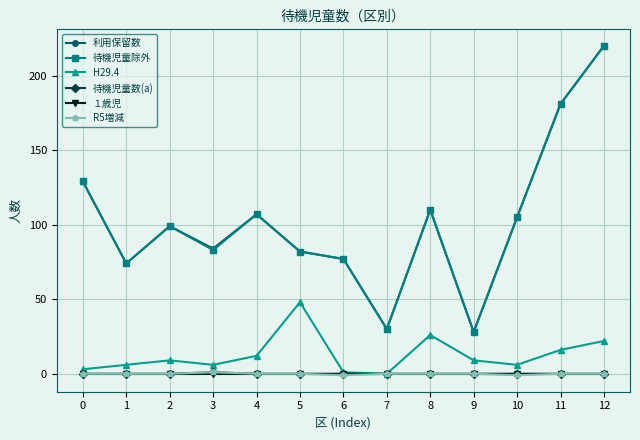

What is the lowest value of the 利用保留数 series?

28